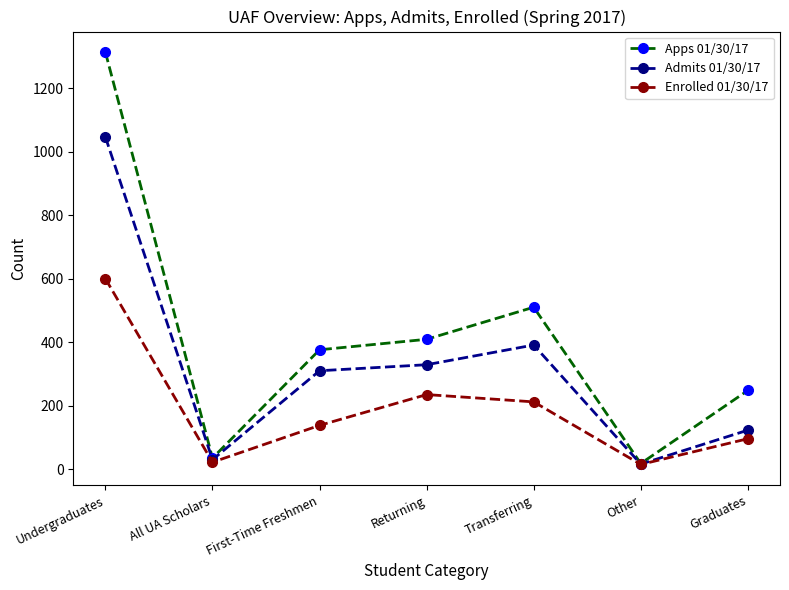

Where does the Apps 01/30/17 series first go above 376?

Undergraduates